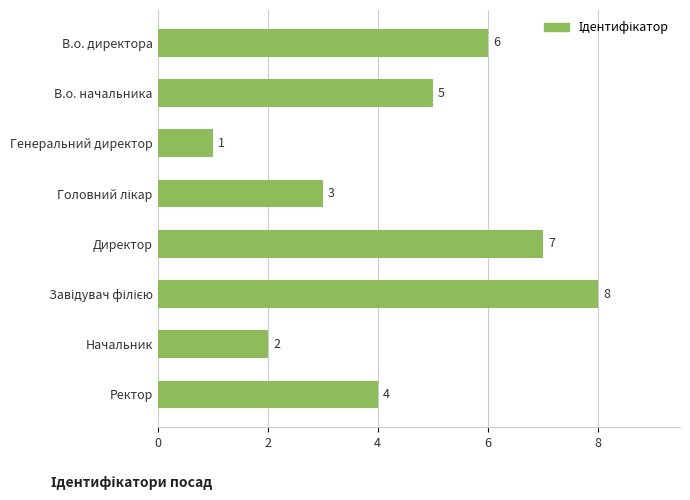

Which has a higher value, Директор or Ректор?

Директор